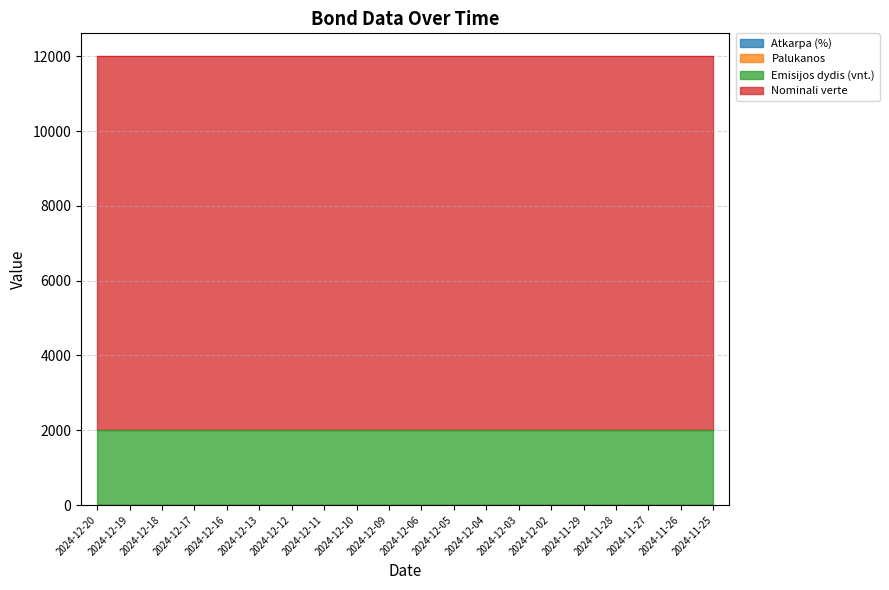

Which label corresponds to the smallest value in the chart?

2024-12-19